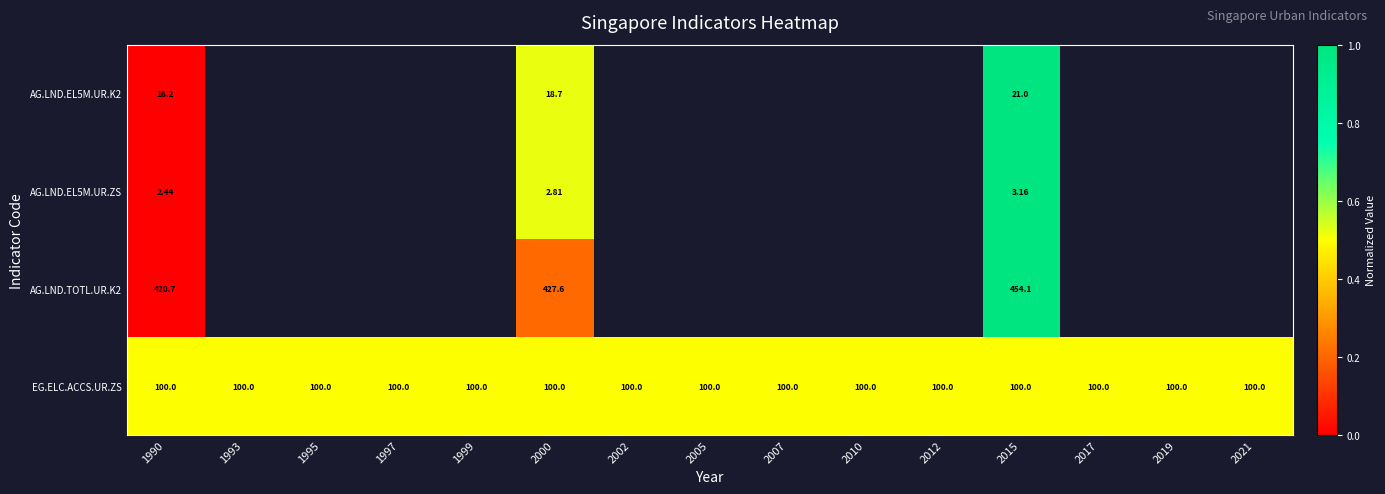

Which category has the highest value in the AG.LND.EL5M.UR.ZS series?

2015